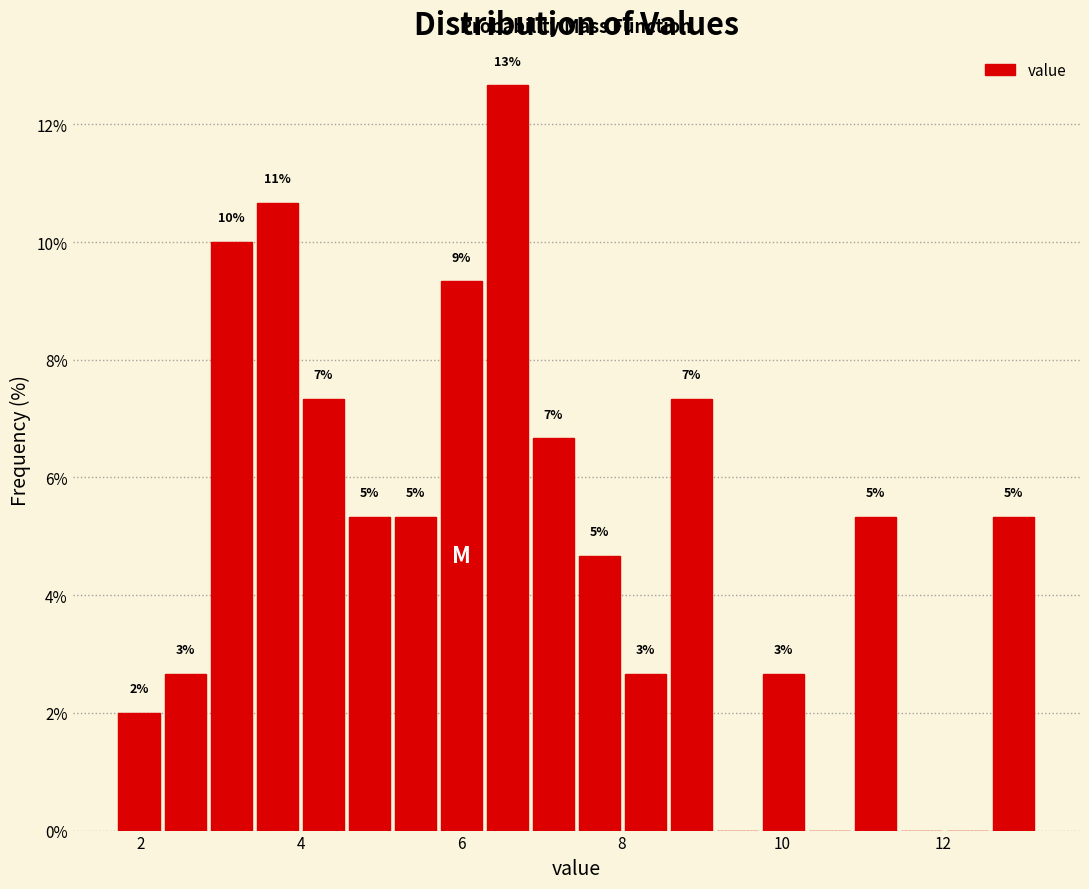

Read against the x-axis, roughly where is the centre of the tallest bar?

6.6